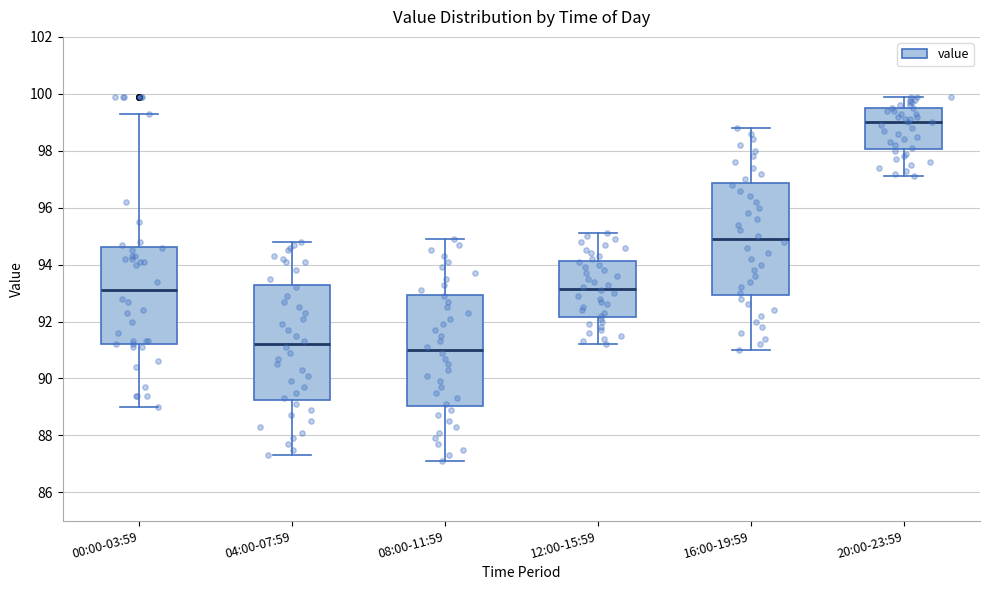

Reading left to right, read every box against the y-axis: the position of its median line, the range the box covers, and the ends of its whiskers. The values are not printed on the chart, so give them approximately, as read against the axis.

00:00-03:59: median 93.2, box 91.2 to 94.6, whiskers 89.0 to 99.4
04:00-07:59: median 91.2, box 89.2 to 93.2, whiskers 87.4 to 94.8
08:00-11:59: median 91.0, box 89.0 to 93.0, whiskers 87.2 to 95.0
12:00-15:59: median 93.2, box 92.2 to 94.2, whiskers 91.2 to 95.2
16:00-19:59: median 95.0, box 93.0 to 96.8, whiskers 91.0 to 98.8
20:00-23:59: median 99.0, box 98.0 to 99.6, whiskers 97.2 to 100.0